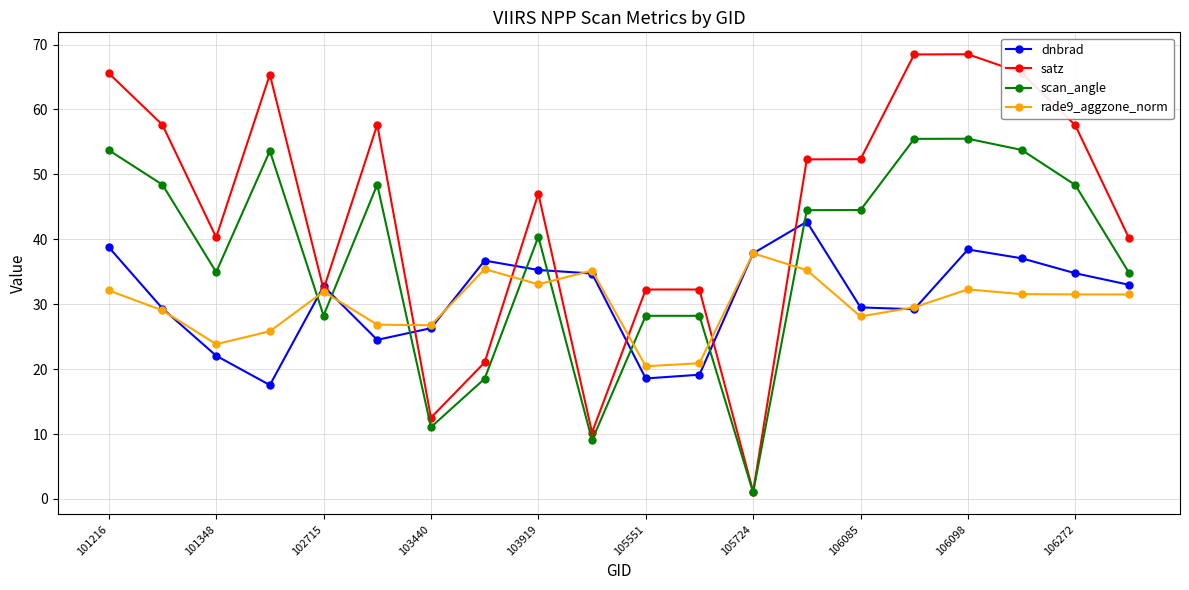

What is the value of the rade9_aggzone_norm point at the 15th from the left?

28.1